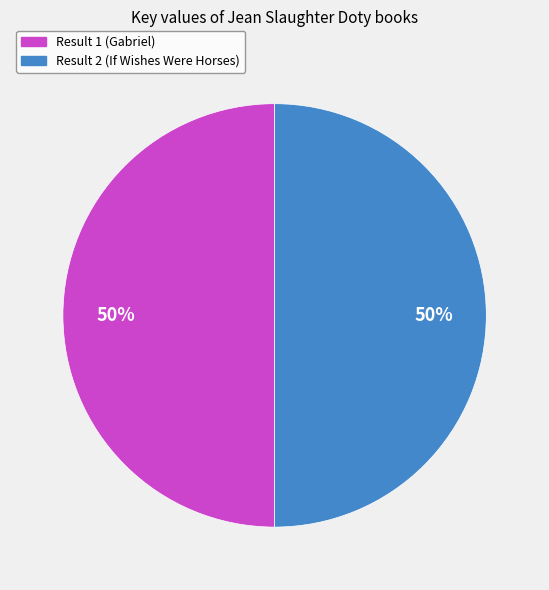

True or false: Result 1 (Gabriel) accounts for 62% of the total.

False